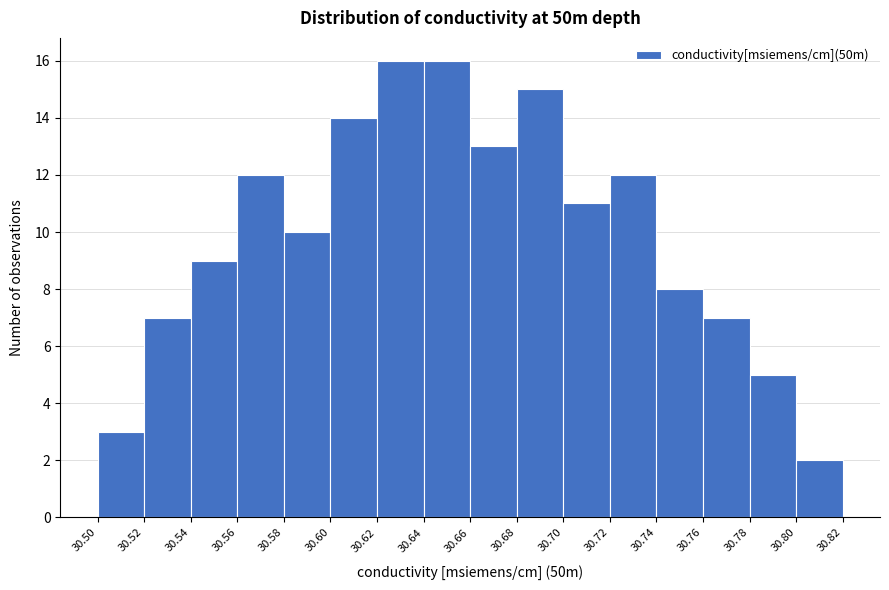

How tall is the bar that spans 30.56 to 30.58 on the x-axis? The values are not printed on the chart, so give them approximately, as read against the axis.

12